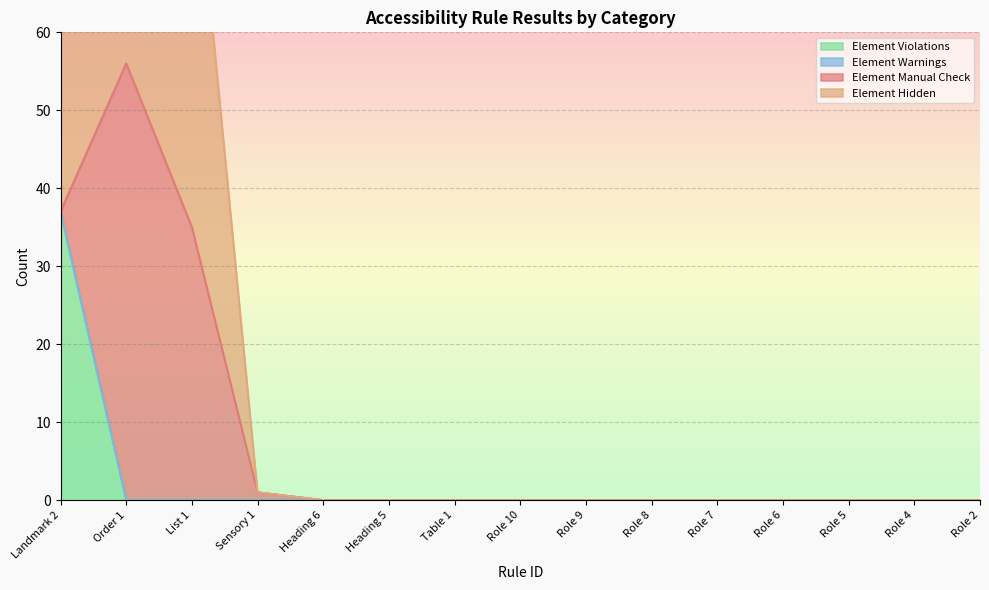

What is the total value across all series at Order 1?

75